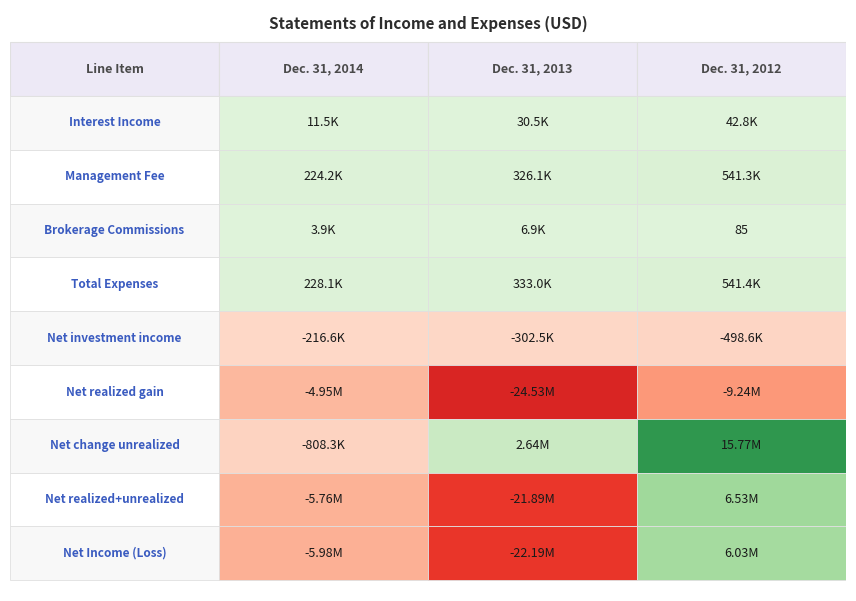

Which series has the largest range (max minus min)?

Net realized+unrealized